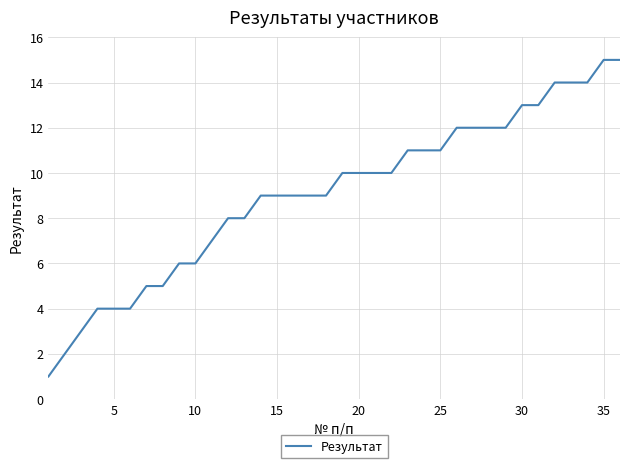

What is the greatest value displayed?

15